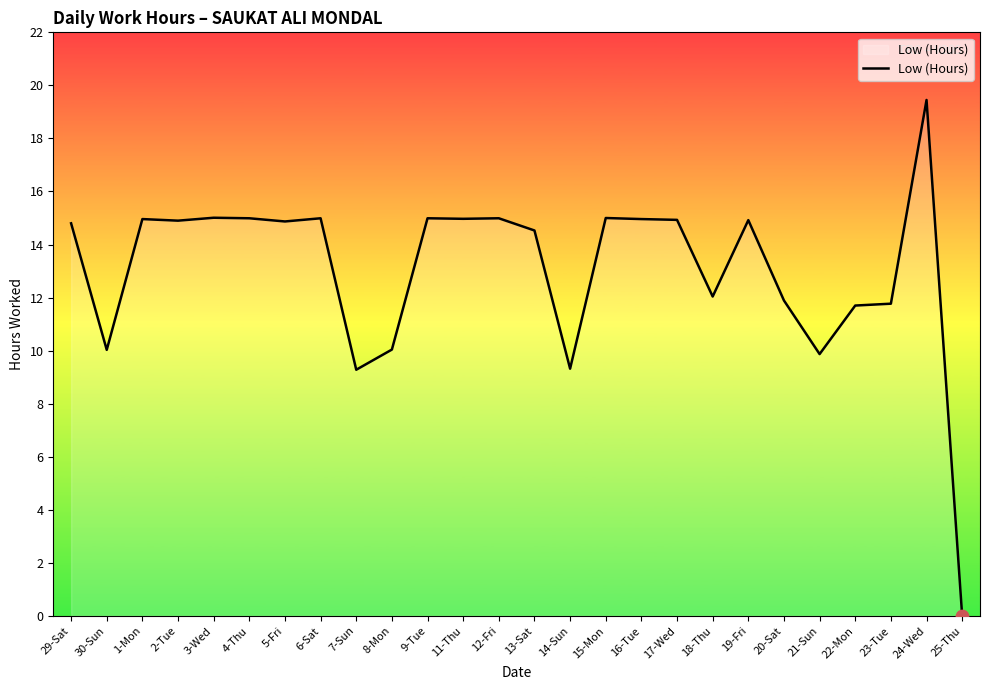

Approximately how many times larger is the value at 9-Tue compared to 13-Sat?

1.0